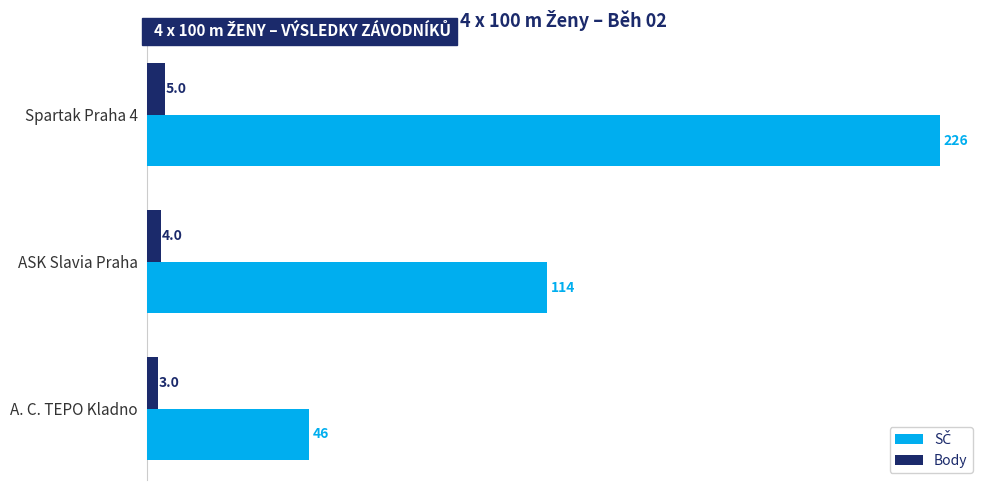

What is the difference between the highest and lowest values at A. C. TEPO Kladno?

43